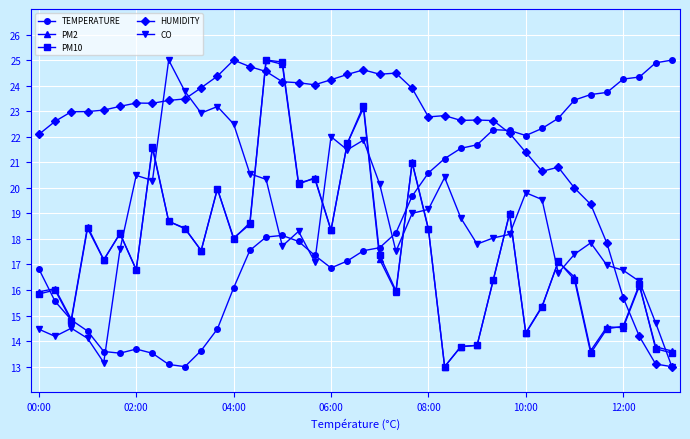

What is the maximum value for PM2?

25.0